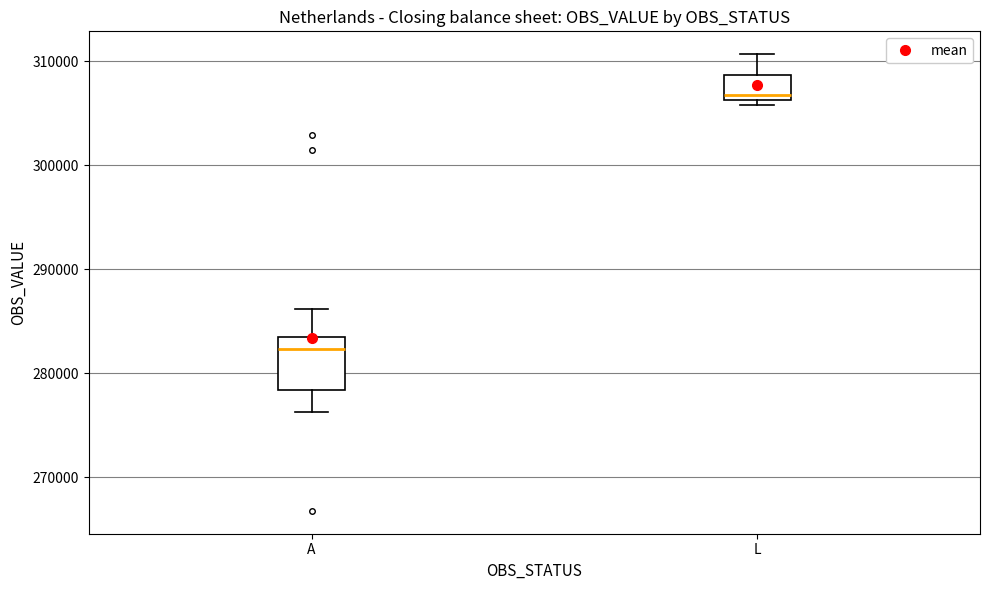

Reading left to right, transcribe this box plot: for each box, give where its median line is, the range the box spans, and where its two whiskers end, as read against the y-axis. The values are not printed on the chart, so give them approximately, as read against the axis.

A: median 282000, box 278000 to 283000, whiskers 276000 to 286000
L: median 307000, box 306000 to 309000, whiskers 306000 (just below the box's lower edge) to 311000